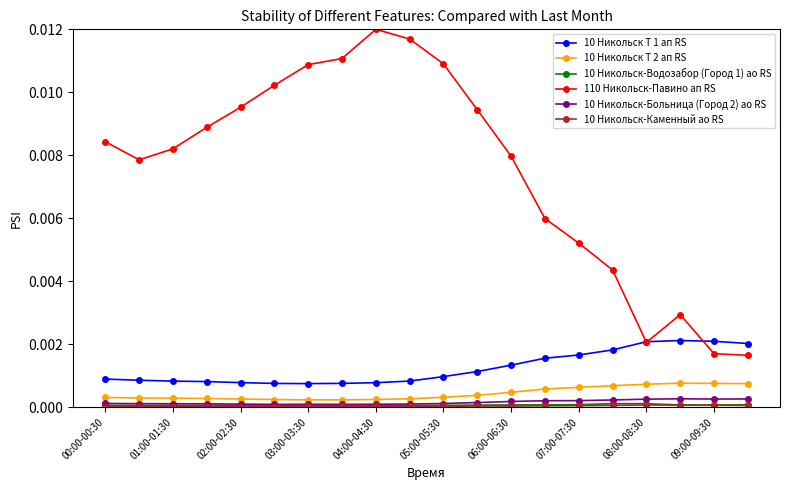

True or false: 10 Никольск Т 2 ап RS and 10 Никольск Т 1 ап RS cross at least once.

False